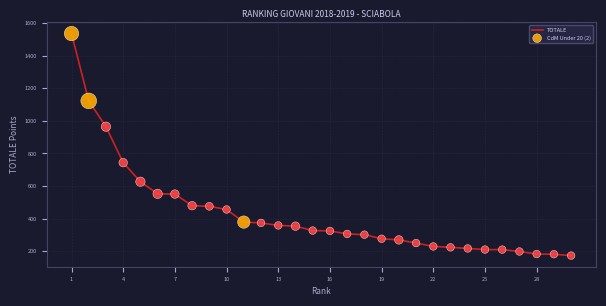

What is the greatest value displayed?

1534.5